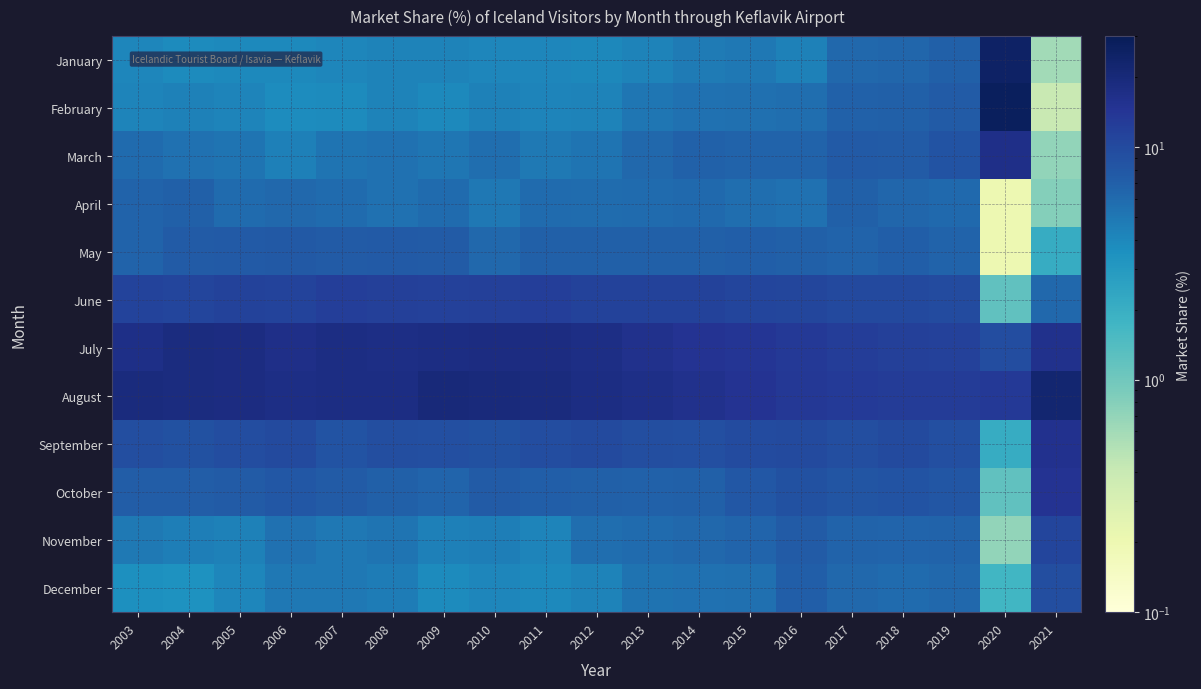

Which series has the widest spread of values?

February